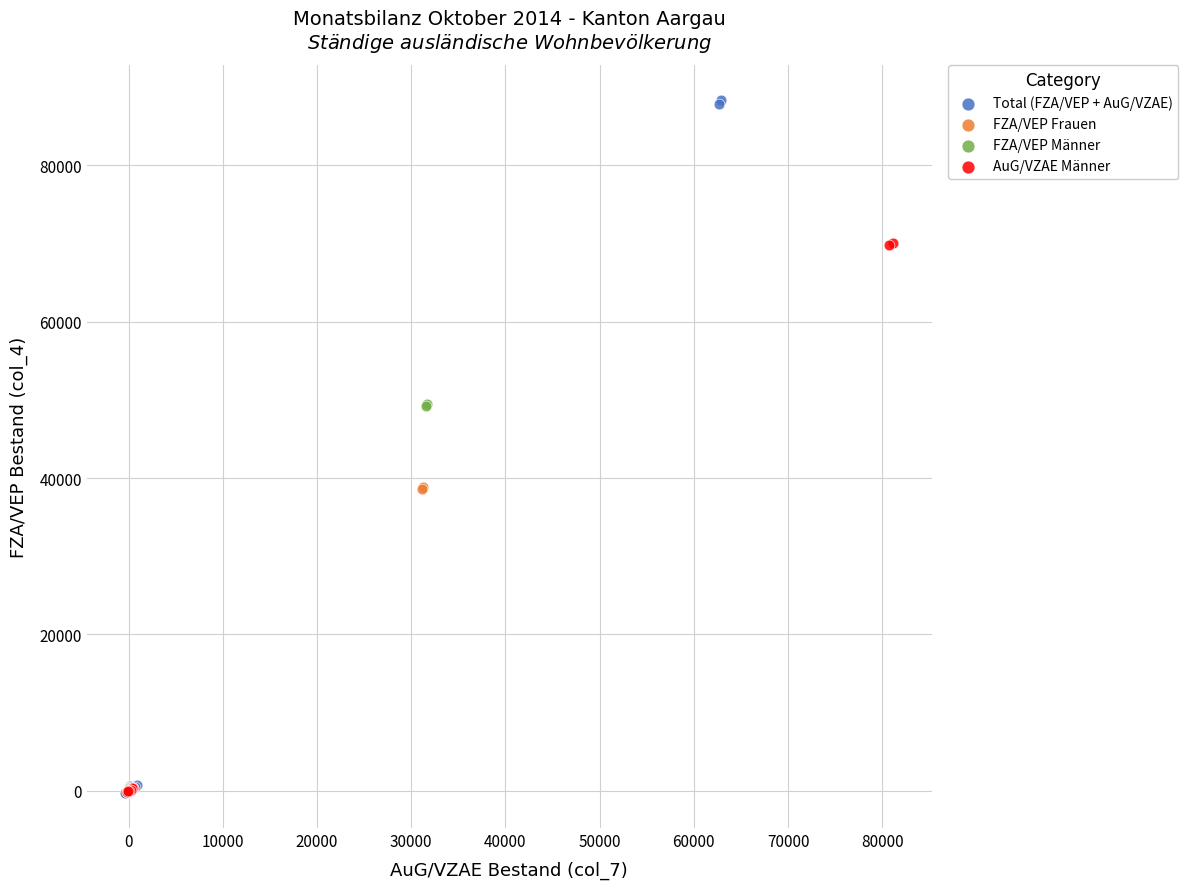

Which series has the largest Y range (max minus min)?

Total (FZA/VEP + AuG/VZAE)